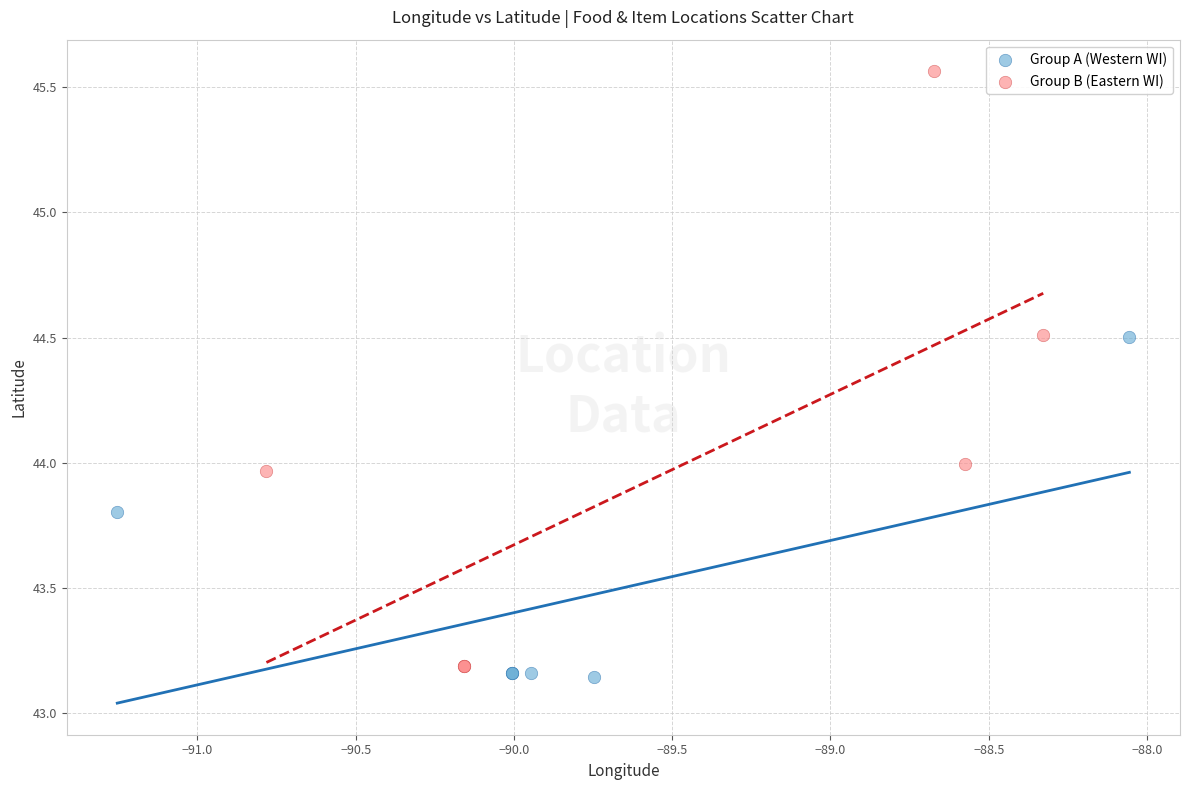

Which series has the widest spread of Y values?

Group B (Eastern WI)